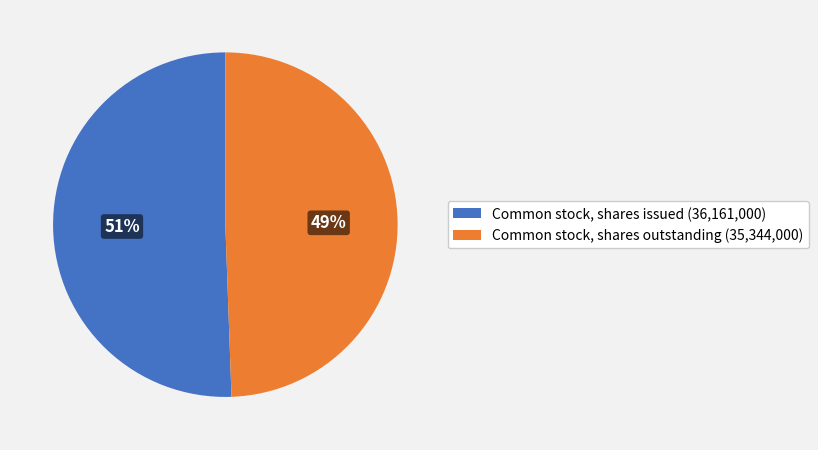

True or false: Common stock, shares issued accounts for 51% of the total.

True